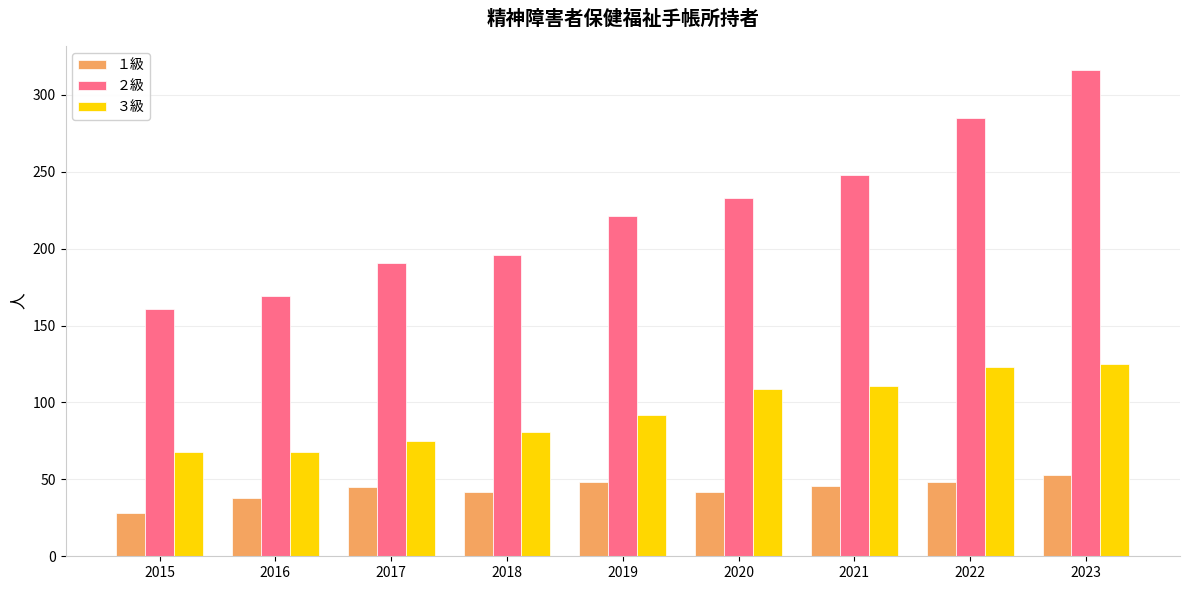

The value of ３級 at 2020 is 189. True or false?

False